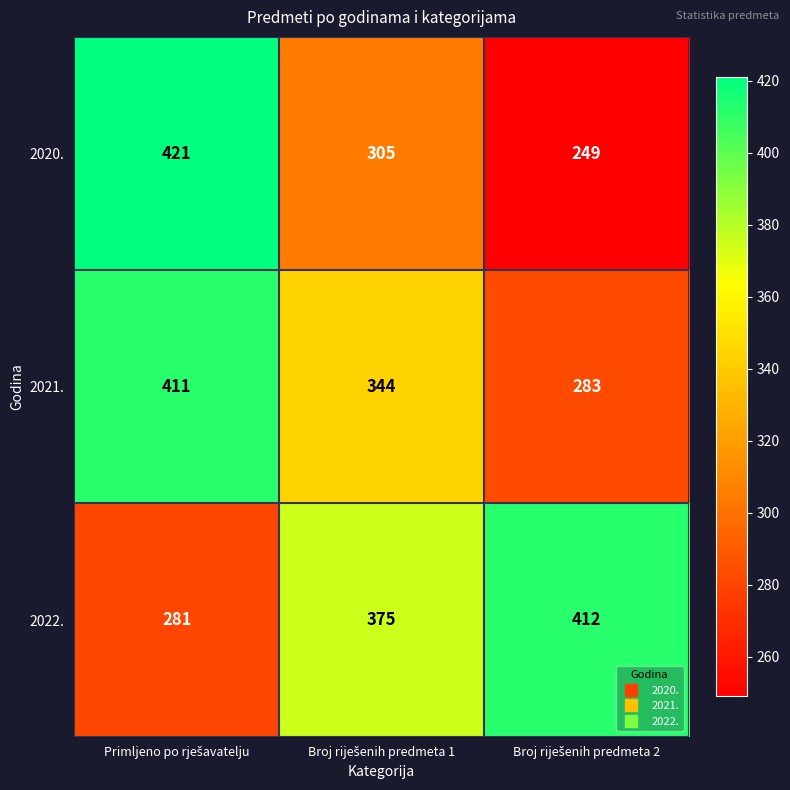

Which series has the largest range (max minus min)?

2020.